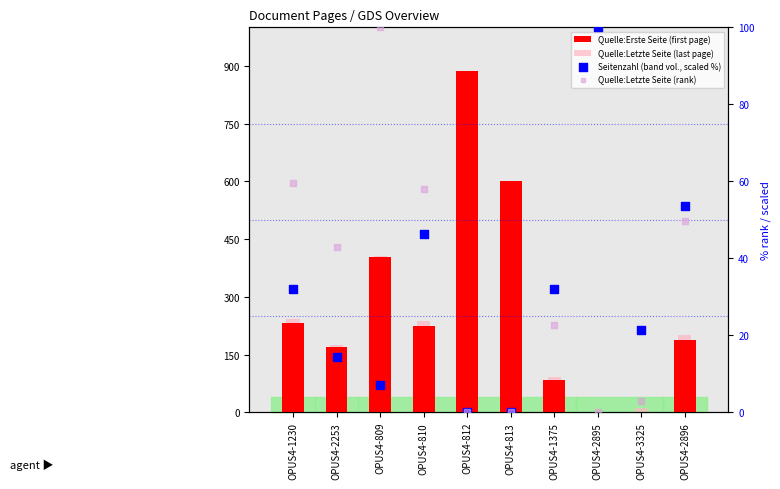

At how many categories does at least one series exceed 644?

1